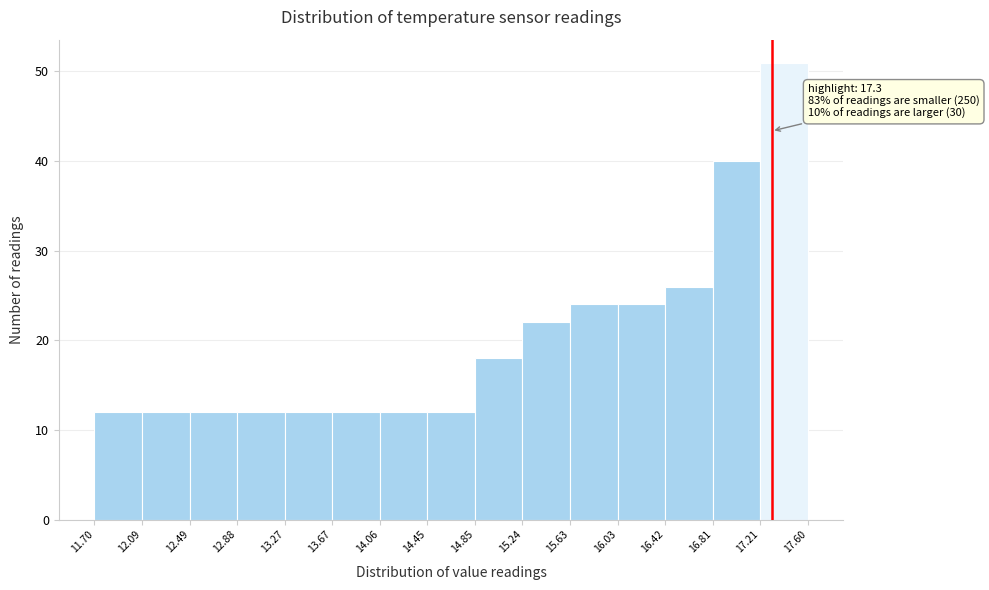

Which range on the x-axis has the tallest bar?

17.21 to 17.60